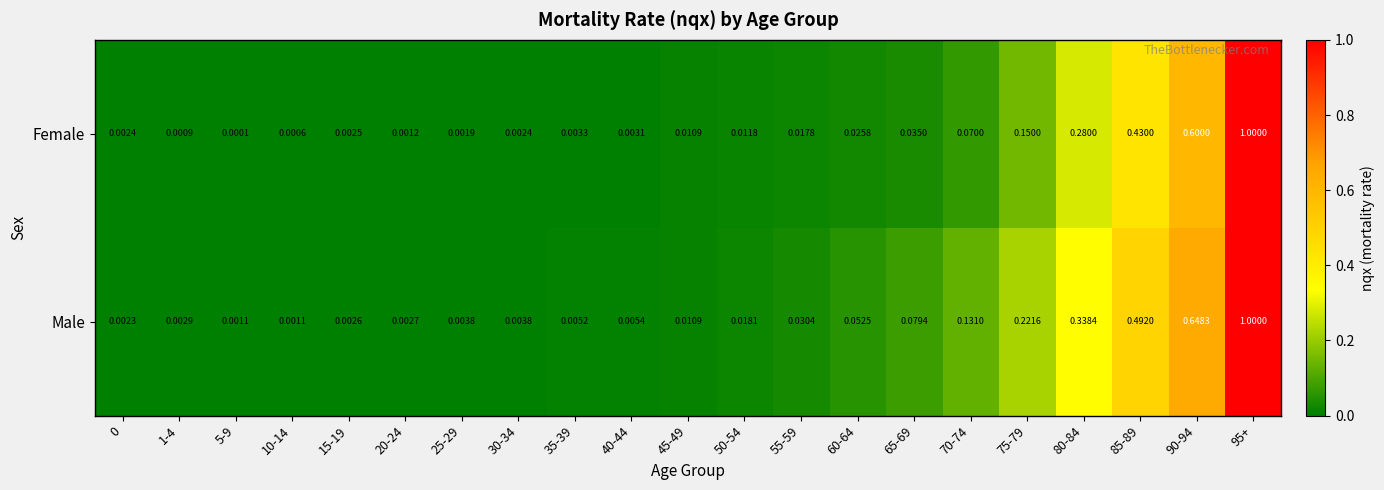

How many series are shown in this chart?

2